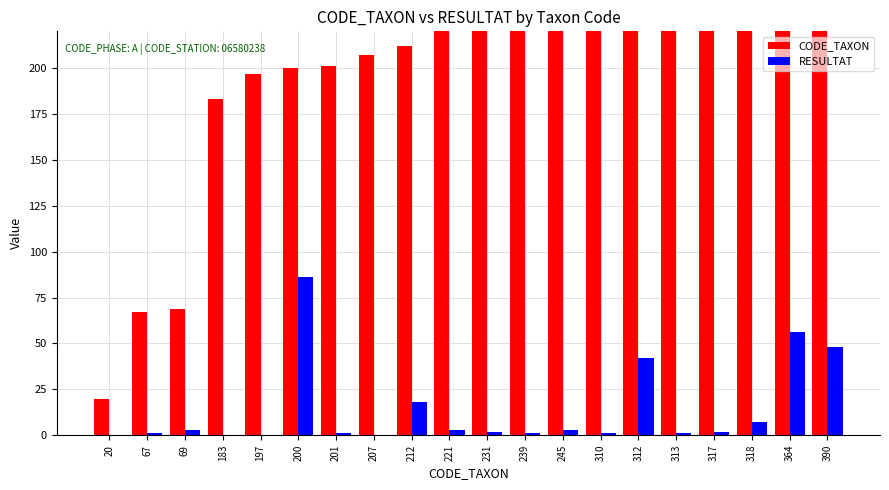

Rank the series at 197 from highest to lowest value.

CODE_TAXON, RESULTAT